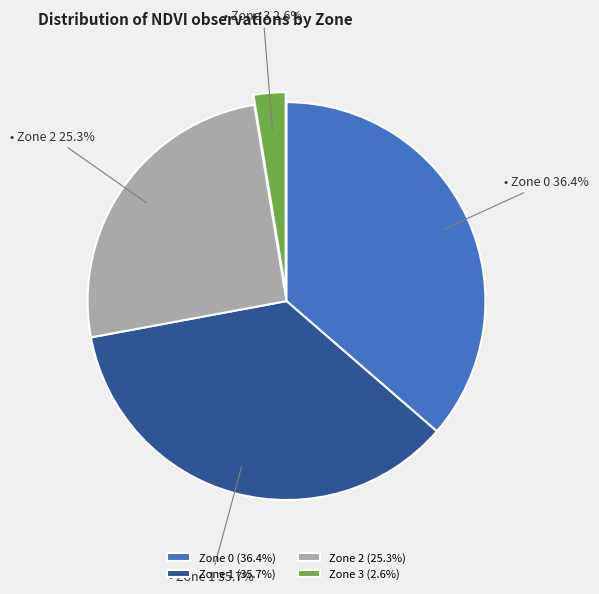

Does Zone 1 represent more than half of the total?

No